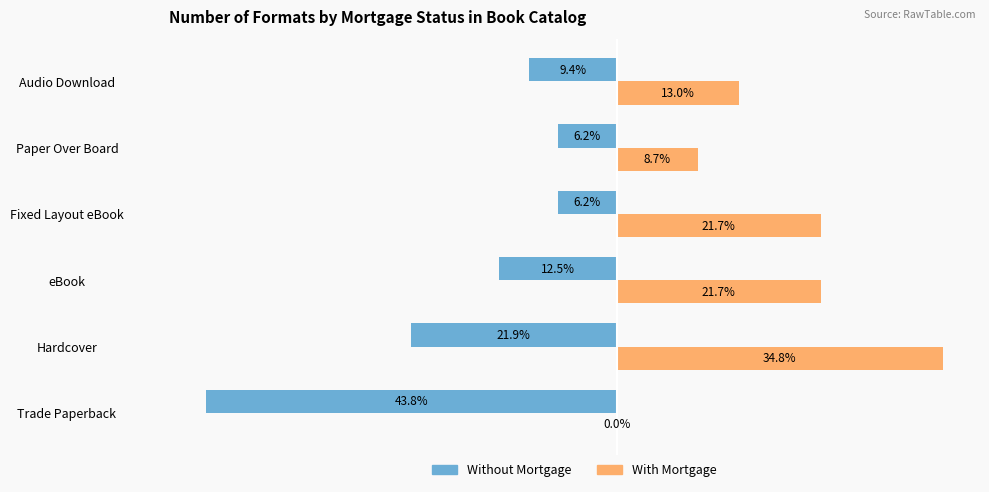

Which series changed the most between Paper Over Board and Audio Download?

With Mortgage